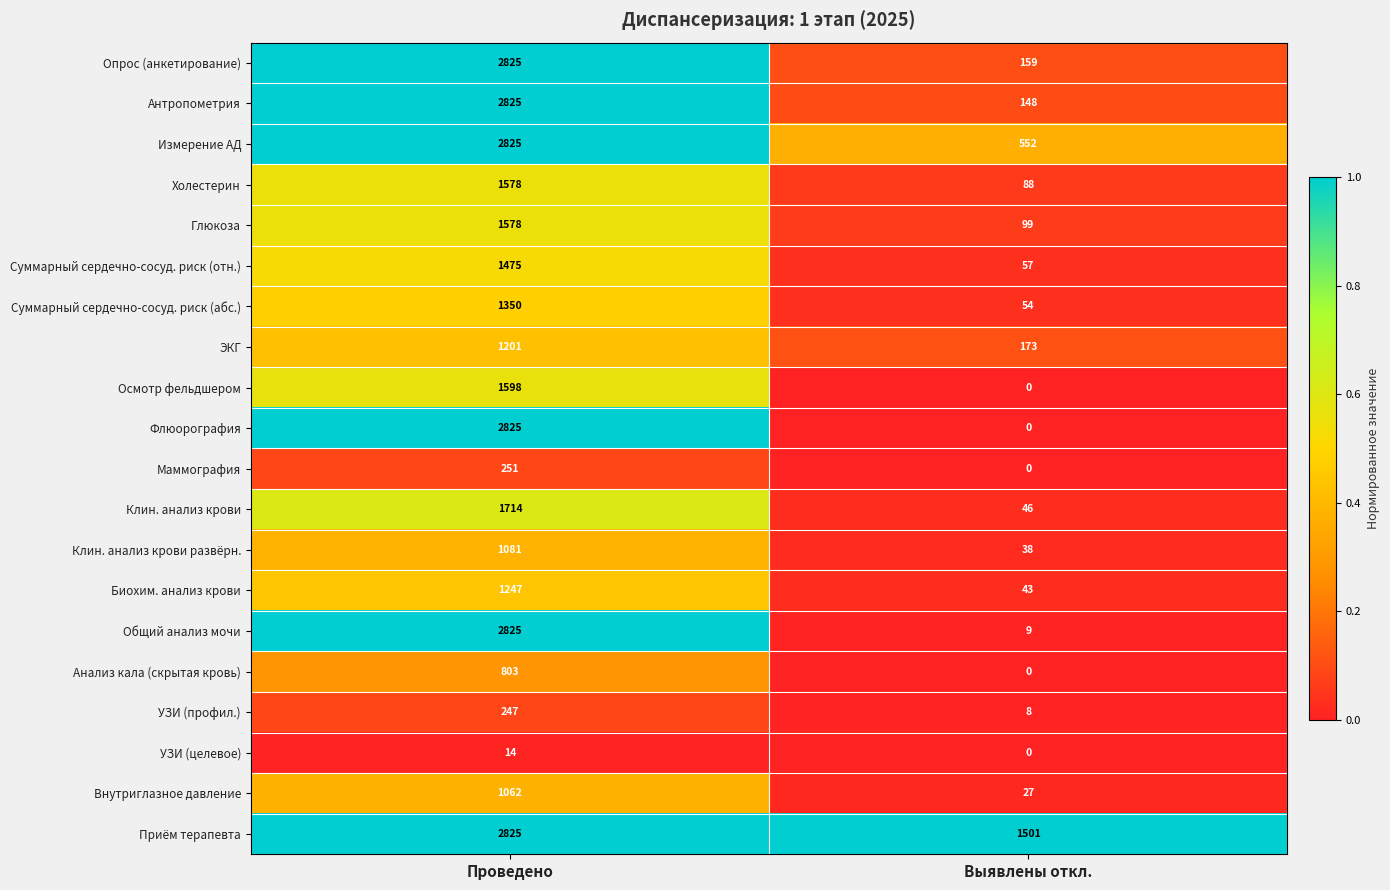

The value of УЗИ (профил.) at Проведено is 354. True or false?

False